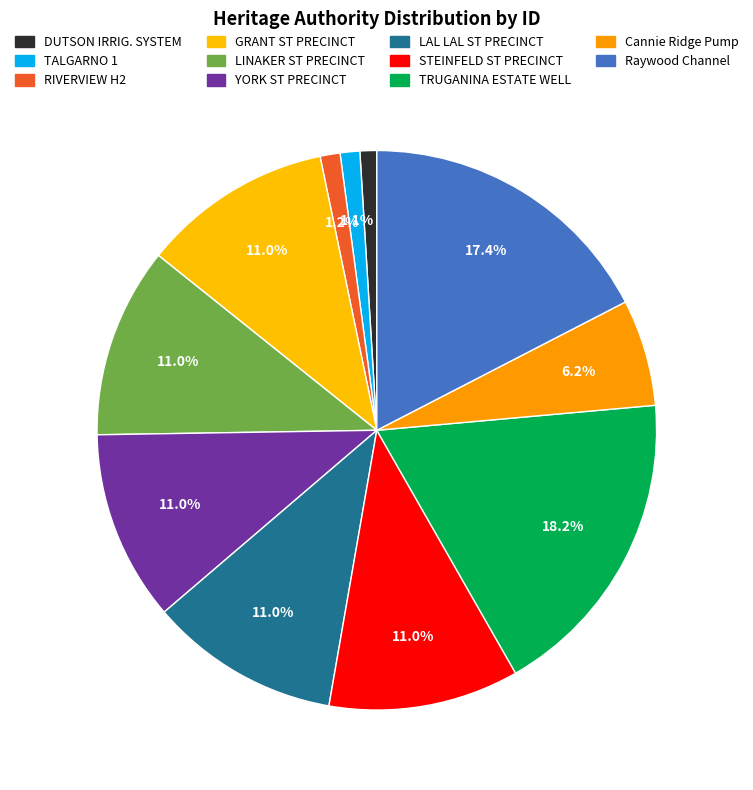

How many segments does this pie chart have?

11